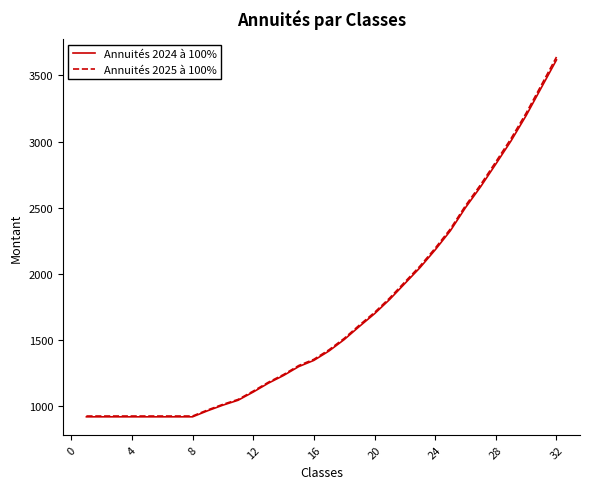

Which series has the widest spread of values?

Annuités 2025 à 100%